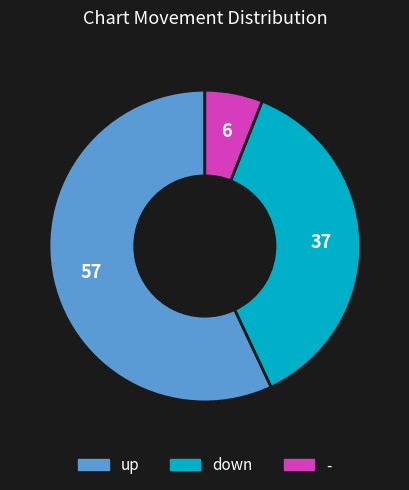

Rank the categories by value from lowest to highest.

-, down, up